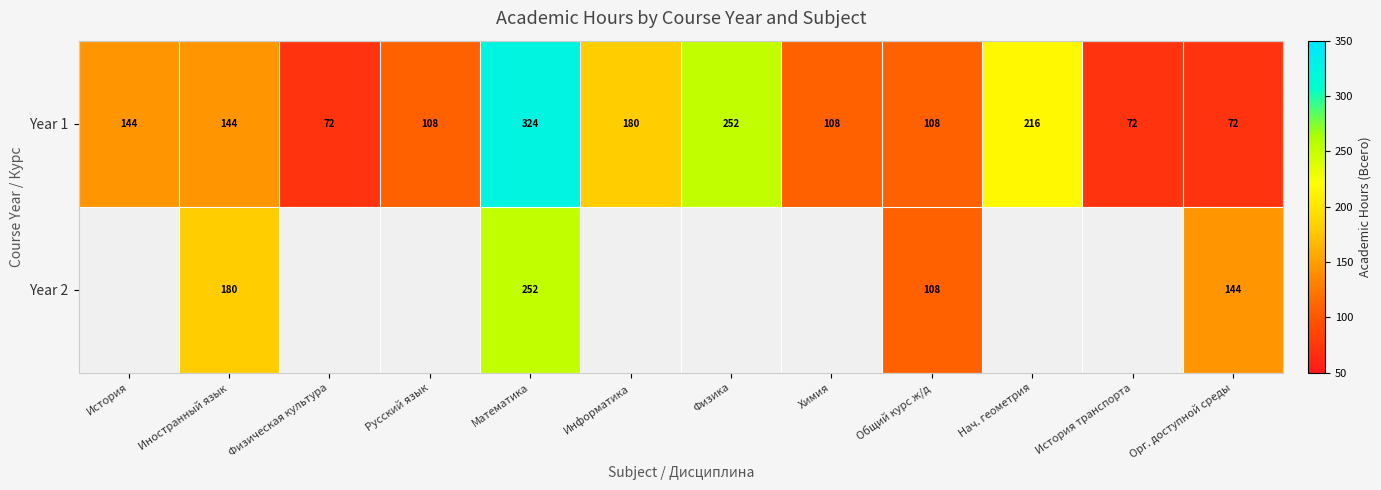

The value of Year 1 at Иностранный язык is 36. True or false?

False